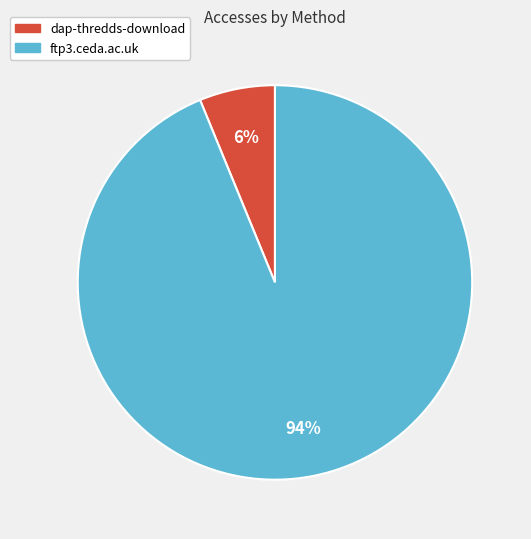

How many slices are in this pie chart?

2